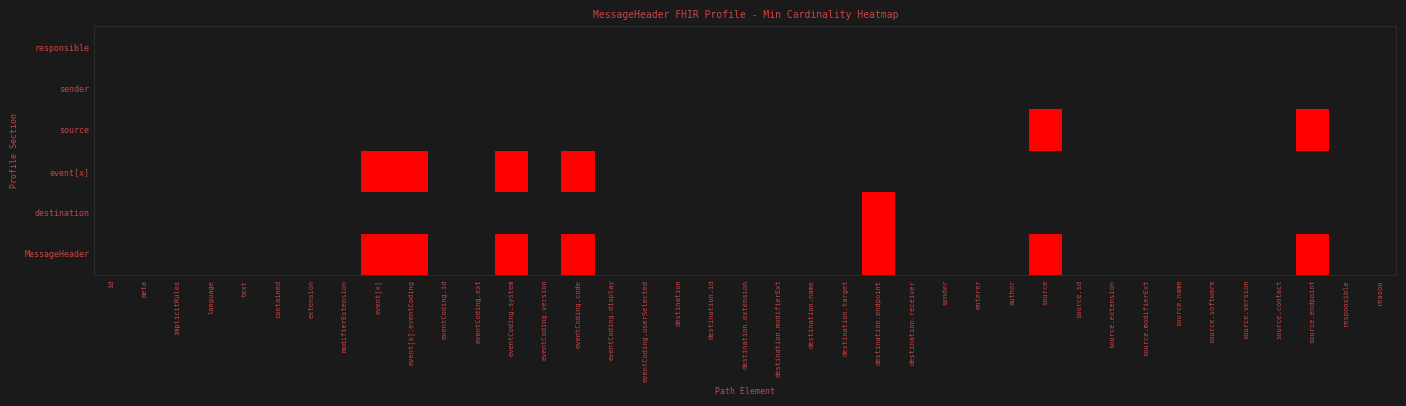

Reading left to right, what are all the values shown in this chart?

MessageHeader: id=0	meta=0	implicitRules=0	language=0	text=0	contained=0	extension=0	modifierExtension=0	event[x]=1	event[x]:eventCoding=1	eventCoding.id=0	eventCoding.ext=0	eventCoding.system=1	eventCoding.version=0	eventCoding.code=1	eventCoding.display=0	eventCoding.userSelected=0	destination=0	destination.id=0	destination.extension=0	destination.modifierExt=0	destination.name=0	destination.target=0	destination.endpoint=1	destination.receiver=0	sender=0	enterer=0	author=0	source=1	source.id=0	source.extension=0	source.modifierExt=0	source.name=0	source.software=0	source.version=0	source.contact=0	source.endpoint=1	responsible=0	reason=0
destination: id=0	meta=0	implicitRules=0	language=0	text=0	contained=0	extension=0	modifierExtension=0	event[x]=0	event[x]:eventCoding=0	eventCoding.id=0	eventCoding.ext=0	eventCoding.system=0	eventCoding.version=0	eventCoding.code=0	eventCoding.display=0	eventCoding.userSelected=0	destination=0	destination.id=0	destination.extension=0	destination.modifierExt=0	destination.name=0	destination.target=0	destination.endpoint=1	destination.receiver=0	sender=0	enterer=0	author=0	source=0	source.id=0	source.extension=0	source.modifierExt=0	source.name=0	source.software=0	source.version=0	source.contact=0	source.endpoint=0	responsible=0	reason=0
event[x]: id=0	meta=0	implicitRules=0	language=0	text=0	contained=0	extension=0	modifierExtension=0	event[x]=1	event[x]:eventCoding=1	eventCoding.id=0	eventCoding.ext=0	eventCoding.system=1	eventCoding.version=0	eventCoding.code=1	eventCoding.display=0	eventCoding.userSelected=0	destination=0	destination.id=0	destination.extension=0	destination.modifierExt=0	destination.name=0	destination.target=0	destination.endpoint=0	destination.receiver=0	sender=0	enterer=0	author=0	source=0	source.id=0	source.extension=0	source.modifierExt=0	source.name=0	source.software=0	source.version=0	source.contact=0	source.endpoint=0	responsible=0	reason=0
source: id=0	meta=0	implicitRules=0	language=0	text=0	contained=0	extension=0	modifierExtension=0	event[x]=0	event[x]:eventCoding=0	eventCoding.id=0	eventCoding.ext=0	eventCoding.system=0	eventCoding.version=0	eventCoding.code=0	eventCoding.display=0	eventCoding.userSelected=0	destination=0	destination.id=0	destination.extension=0	destination.modifierExt=0	destination.name=0	destination.target=0	destination.endpoint=0	destination.receiver=0	sender=0	enterer=0	author=0	source=1	source.id=0	source.extension=0	source.modifierExt=0	source.name=0	source.software=0	source.version=0	source.contact=0	source.endpoint=1	responsible=0	reason=0
sender: id=0	meta=0	implicitRules=0	language=0	text=0	contained=0	extension=0	modifierExtension=0	event[x]=0	event[x]:eventCoding=0	eventCoding.id=0	eventCoding.ext=0	eventCoding.system=0	eventCoding.version=0	eventCoding.code=0	eventCoding.display=0	eventCoding.userSelected=0	destination=0	destination.id=0	destination.extension=0	destination.modifierExt=0	destination.name=0	destination.target=0	destination.endpoint=0	destination.receiver=0	sender=0	enterer=0	author=0	source=0	source.id=0	source.extension=0	source.modifierExt=0	source.name=0	source.software=0	source.version=0	source.contact=0	source.endpoint=0	responsible=0	reason=0
responsible: id=0	meta=0	implicitRules=0	language=0	text=0	contained=0	extension=0	modifierExtension=0	event[x]=0	event[x]:eventCoding=0	eventCoding.id=0	eventCoding.ext=0	eventCoding.system=0	eventCoding.version=0	eventCoding.code=0	eventCoding.display=0	eventCoding.userSelected=0	destination=0	destination.id=0	destination.extension=0	destination.modifierExt=0	destination.name=0	destination.target=0	destination.endpoint=0	destination.receiver=0	sender=0	enterer=0	author=0	source=0	source.id=0	source.extension=0	source.modifierExt=0	source.name=0	source.software=0	source.version=0	source.contact=0	source.endpoint=0	responsible=0	reason=0